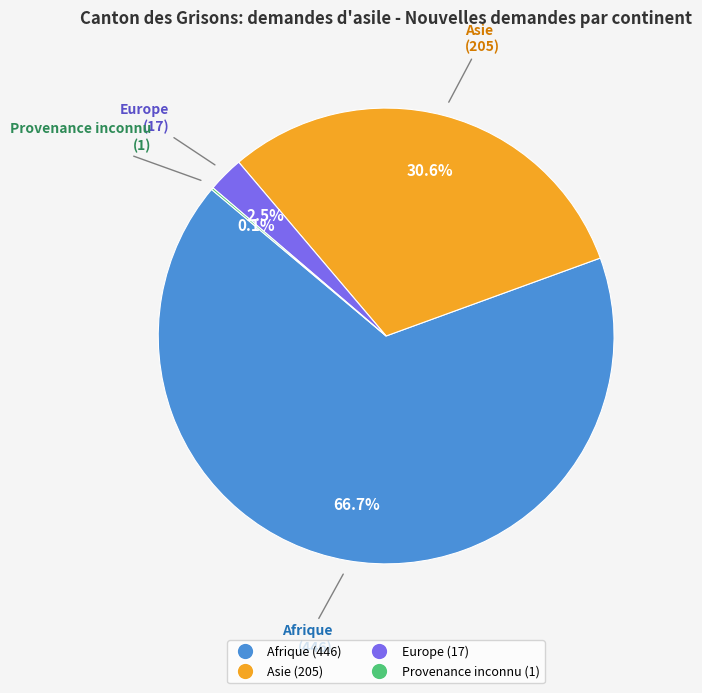

What is the largest slice in the pie chart?

Afrique